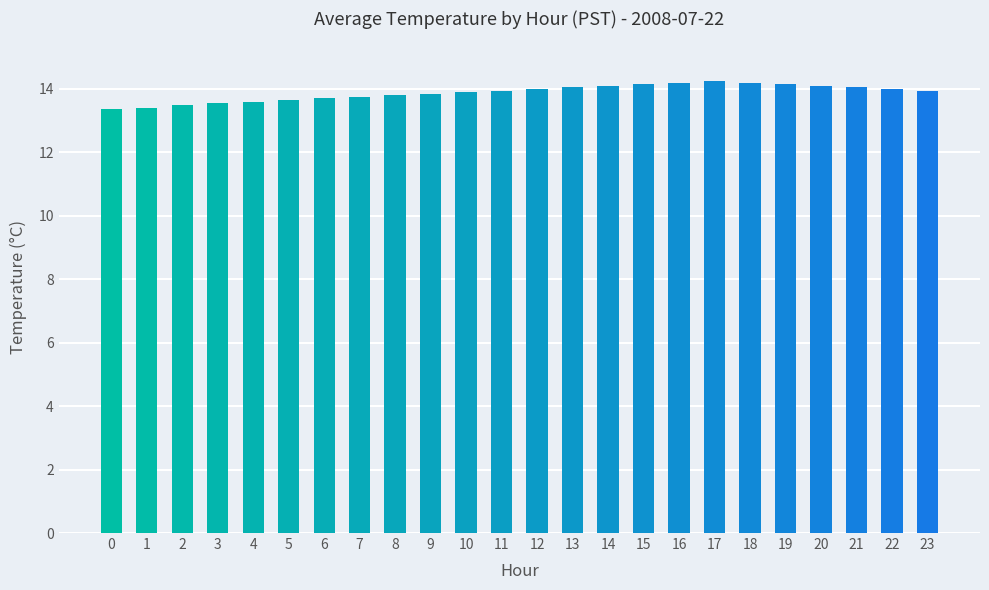

Between 1 and 12, which is larger?

12